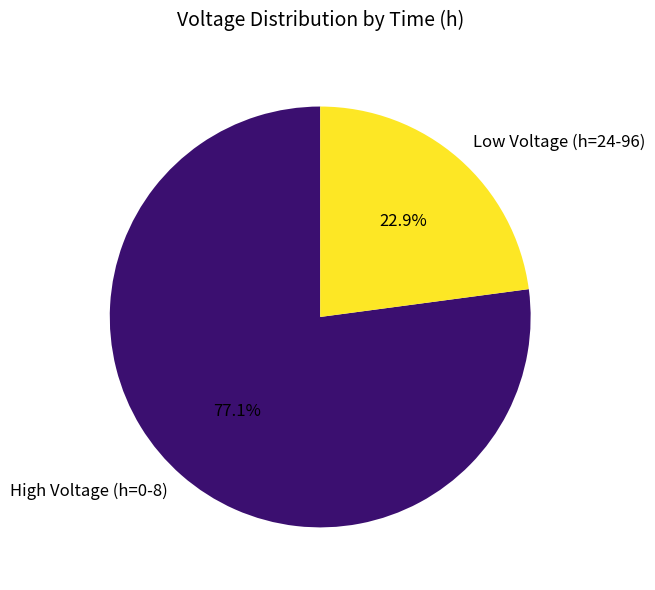

What is the smallest slice in the pie chart?

Low Voltage (h=24-96)